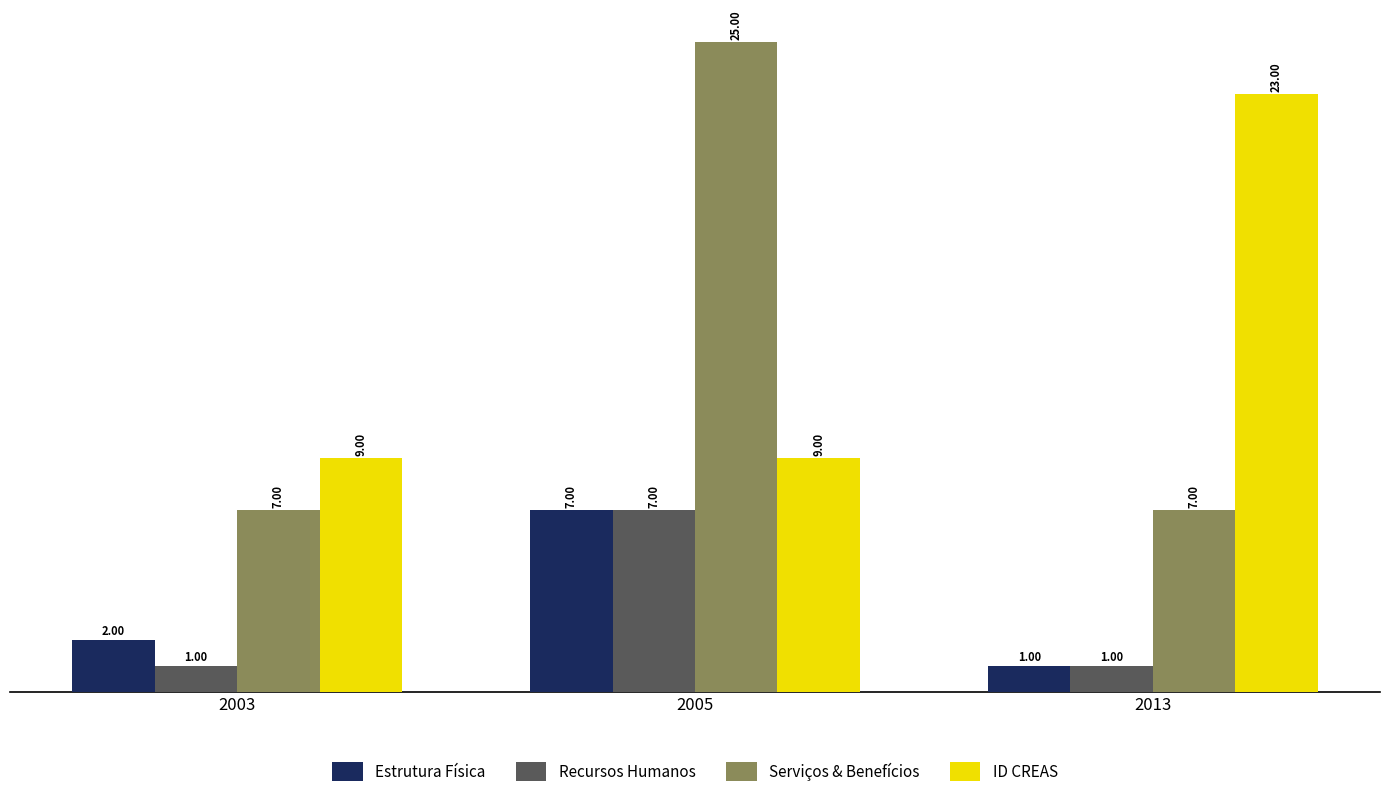

What is the smallest value displayed?

1